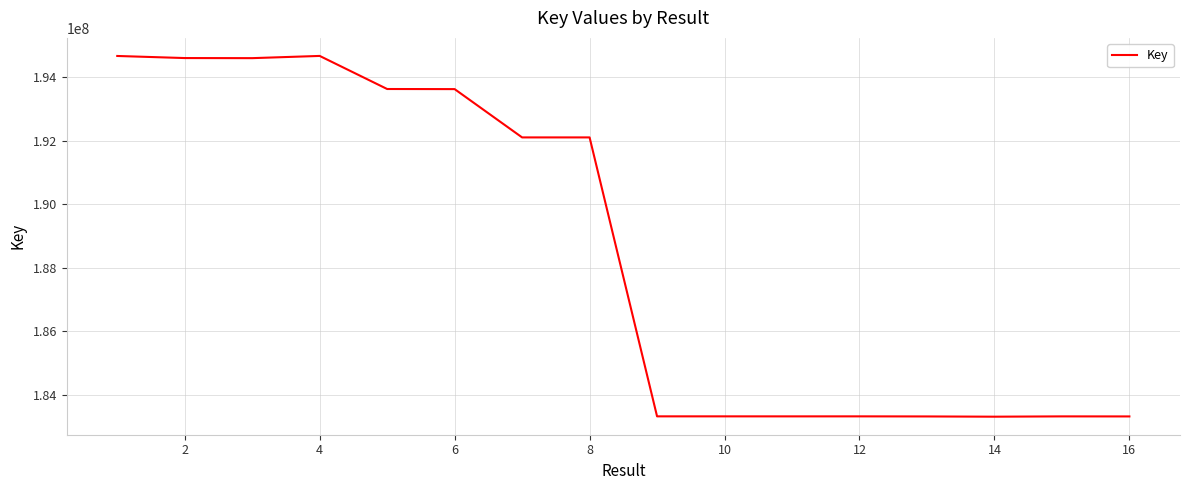

What is the difference between the maximum and minimum values?

11358281